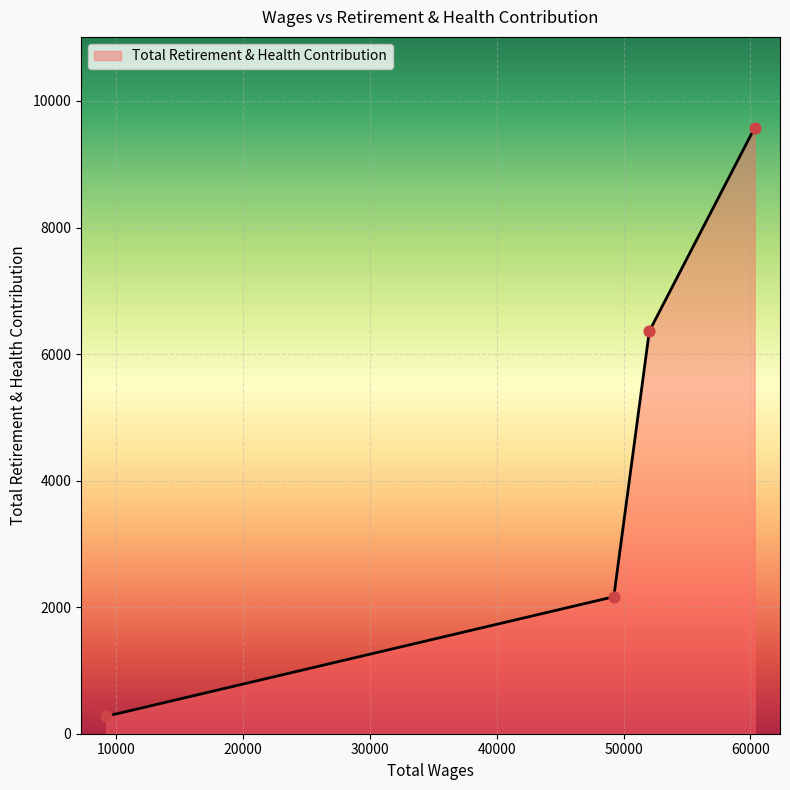

What is the smallest value displayed?

276